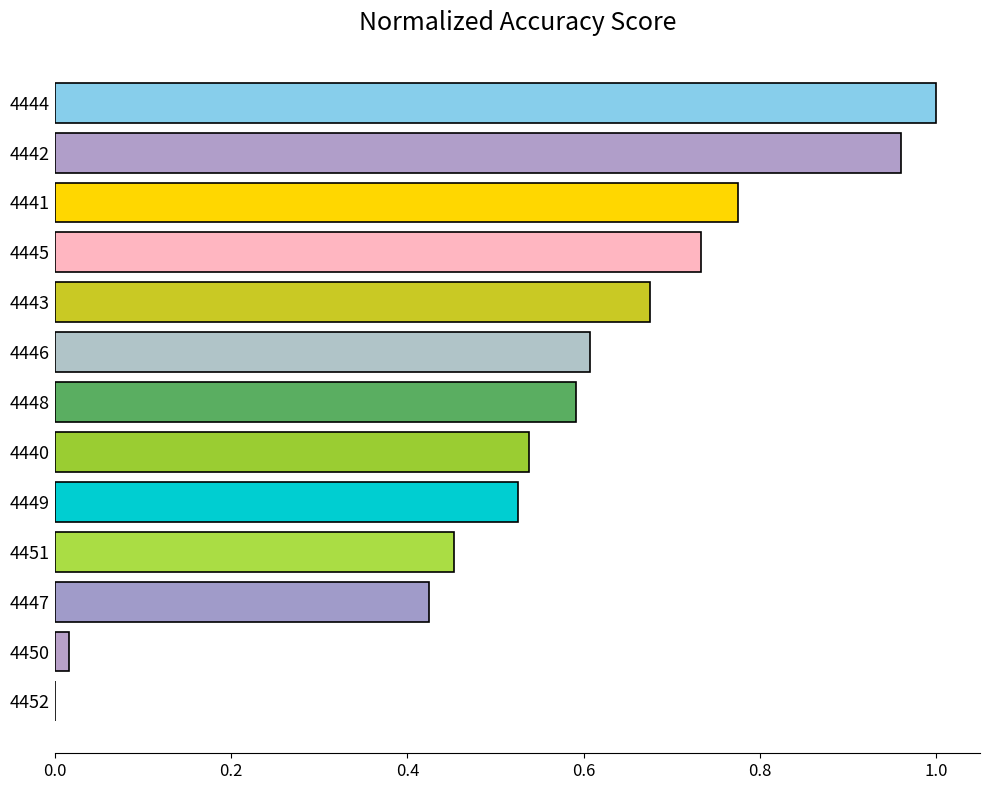

Count the number of values greater than 0.

12